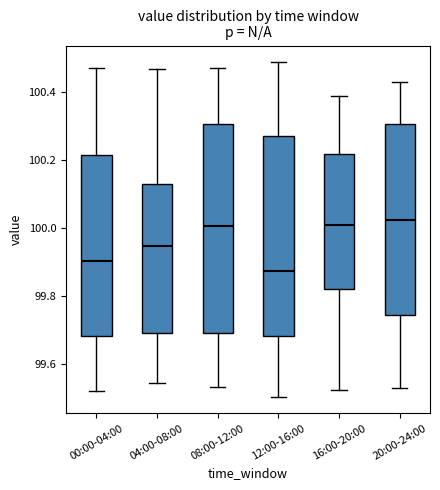

Where does the upper whisker of the box for 00:00-04:00 end on the y-axis? The values are not printed on the chart, so give them approximately, as read against the axis.

100.46